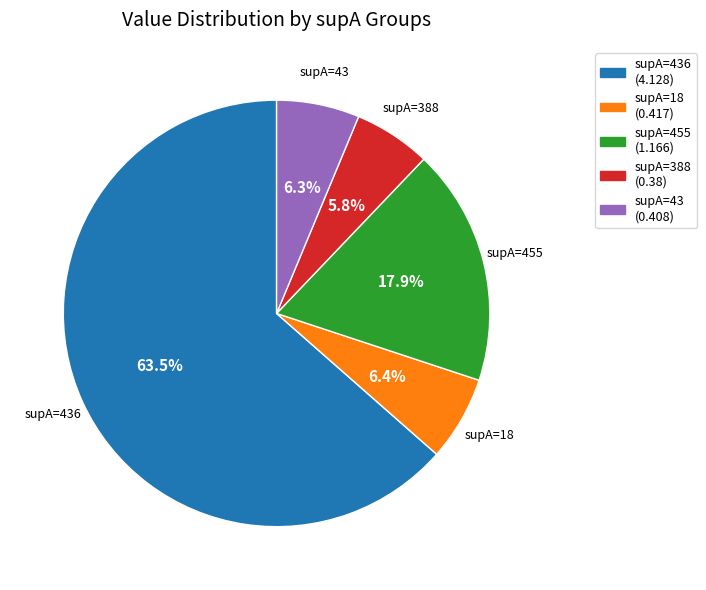

What percentage do supA=455 and supA=43 together represent?

24.2%